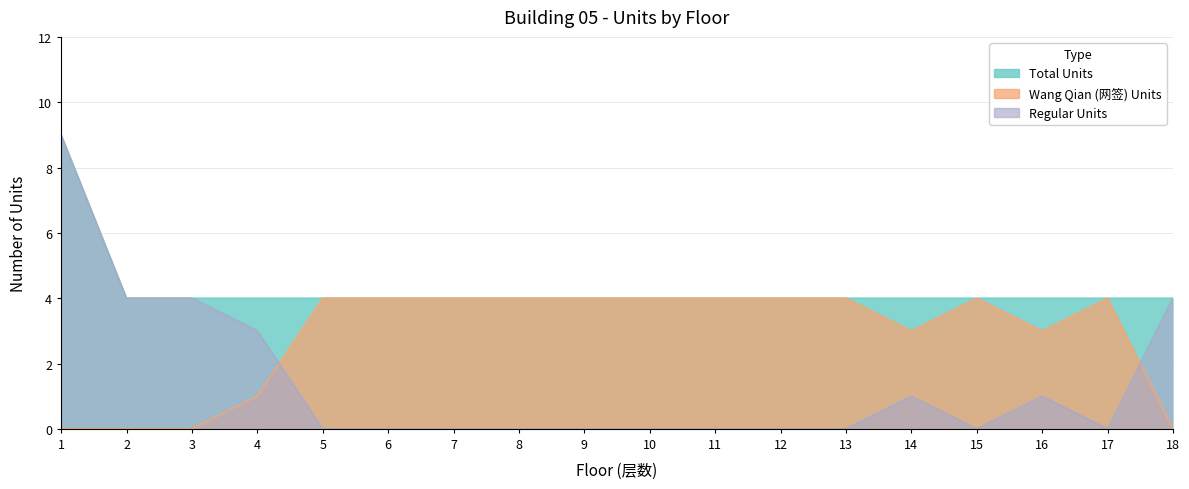

Reading left to right, what are all the values shown in this chart?

Total Units: 9	4	4	4	4	4	4	4	4	4	4	4	4	4	4	4	4	4
Wang Qian Units: 0	0	0	1	4	4	4	4	4	4	4	4	4	3	4	3	4	0
Regular Units: 9	4	4	3	0	0	0	0	0	0	0	0	0	1	0	1	0	4